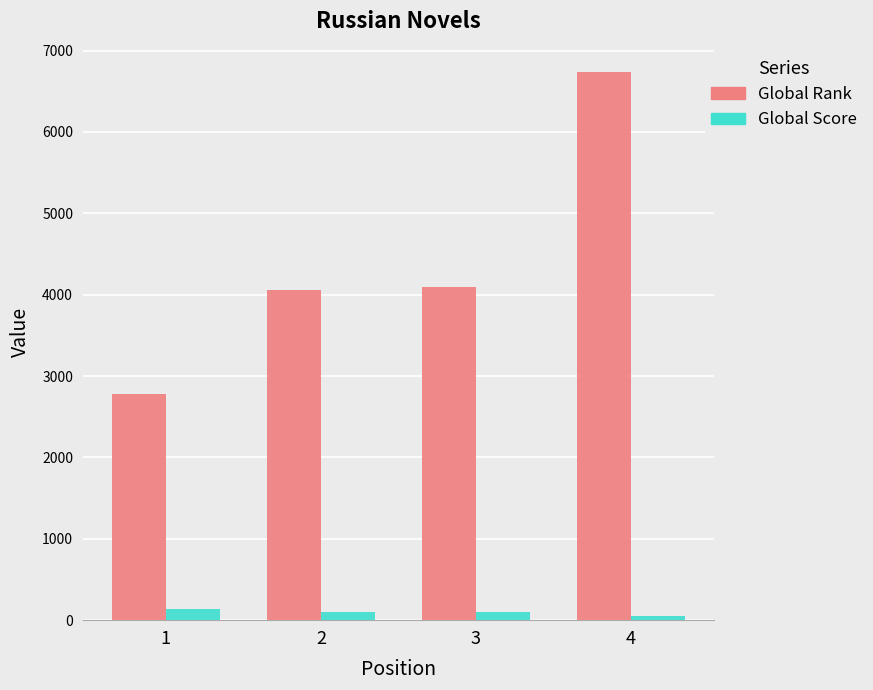

What is the lowest value of the Global Rank series?

2776